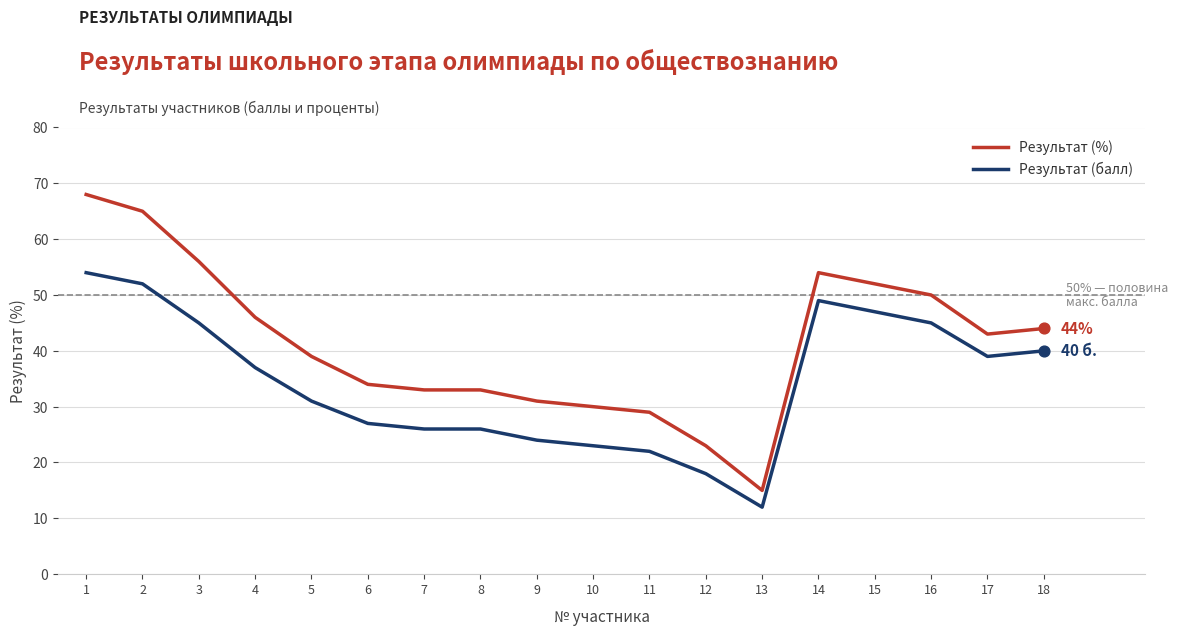

Between 2 and 8, which series saw the biggest shift?

Результат (%)